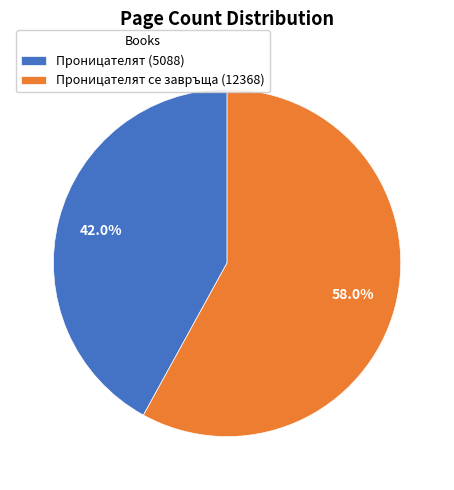

What is the largest slice in the pie chart?

Проницателят се завръща (12368)